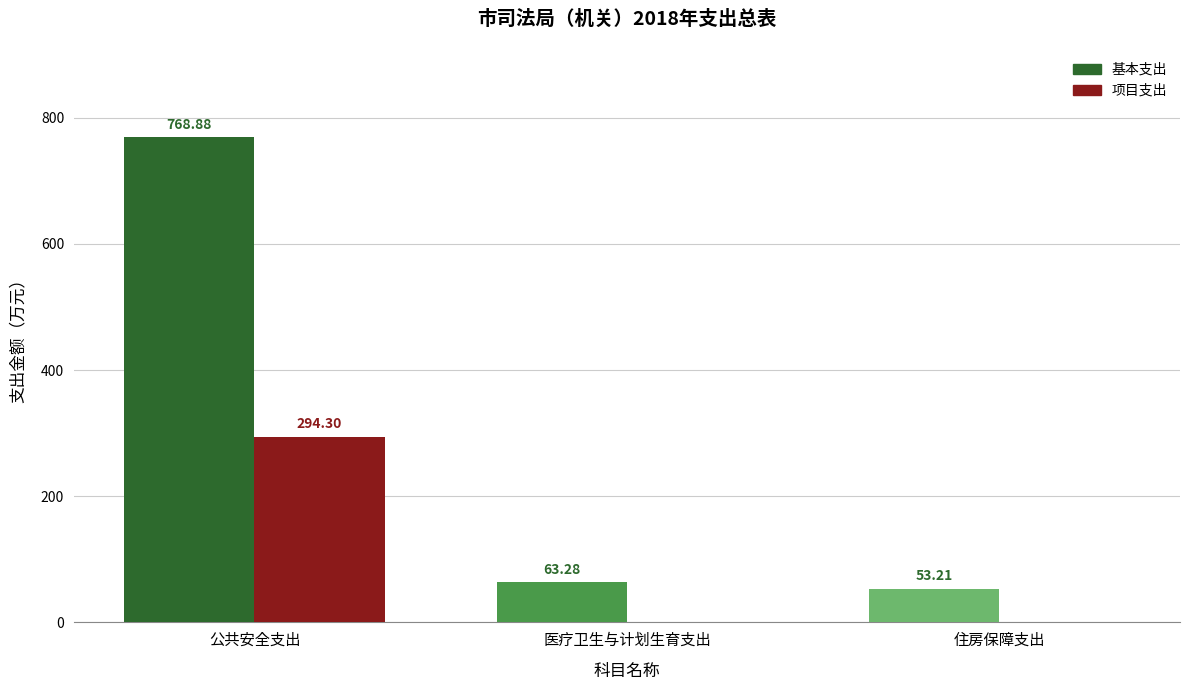

Which label corresponds to the largest value in the chart?

公共安全支出